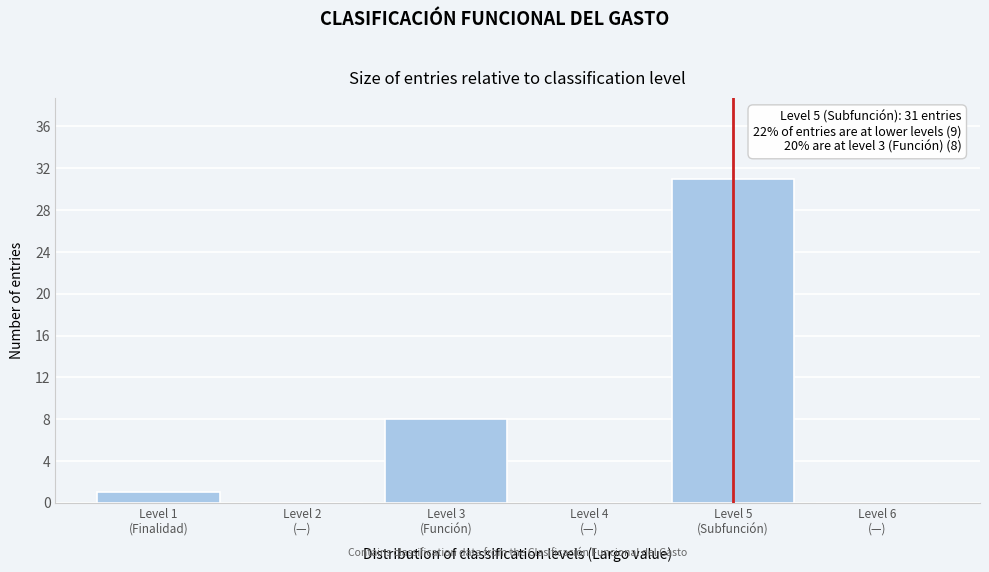

What is the maximum value shown in the chart?

31